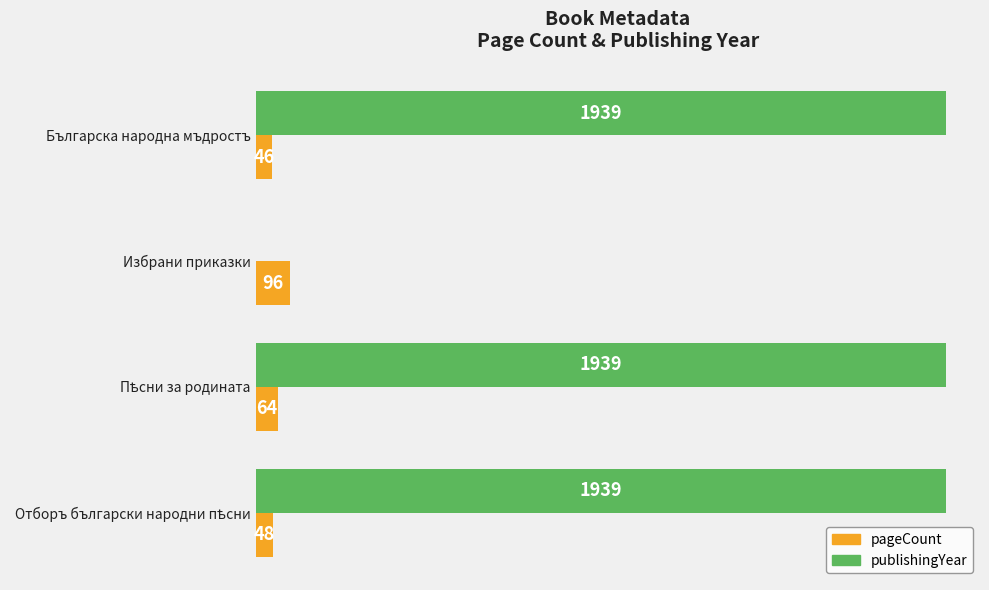

Which series has the widest spread of values?

publishingYear